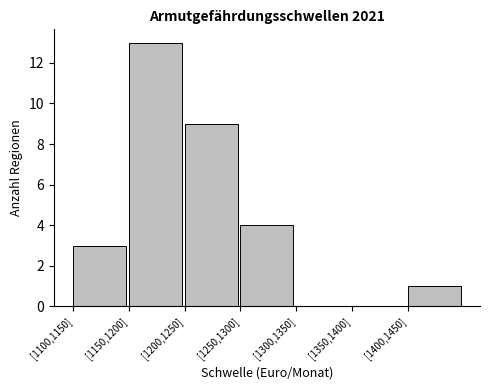

Reading left to right, transcribe all the data shown in this chart.

[1100,1150]=3	[1150,1200]=13	[1200,1250]=9	[1250,1300]=4	[1300,1350]=0	[1350,1400]=0	[1400,1450]=1